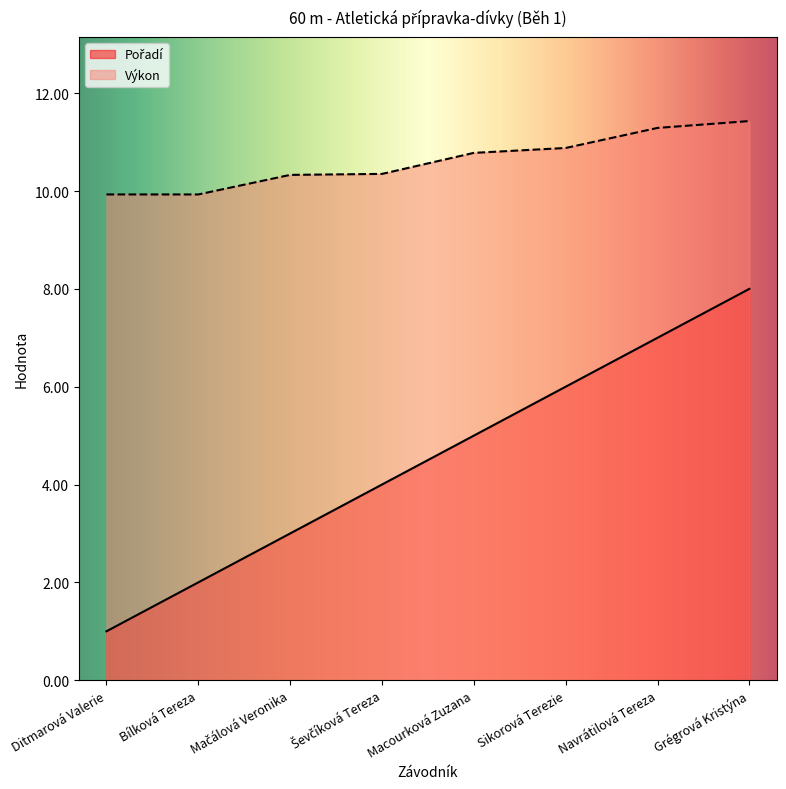

Reading right to left, what are all the values shown in this chart?

Pořadí: Grégrová Kristýna=8.0	Navrátilová Tereza=7.0	Sikorová Terezie=6.0	Macourková Zuzana=5.0	Ševčíková Tereza=4.0	Mačálová Veronika=3.0	Bílková Tereza=2.0	Ditmarová Valerie=1.0
Výkon: Grégrová Kristýna=11.4	Navrátilová Tereza=11.3	Sikorová Terezie=10.9	Macourková Zuzana=10.8	Ševčíková Tereza=10.3	Mačálová Veronika=10.3	Bílková Tereza=9.9	Ditmarová Valerie=9.9